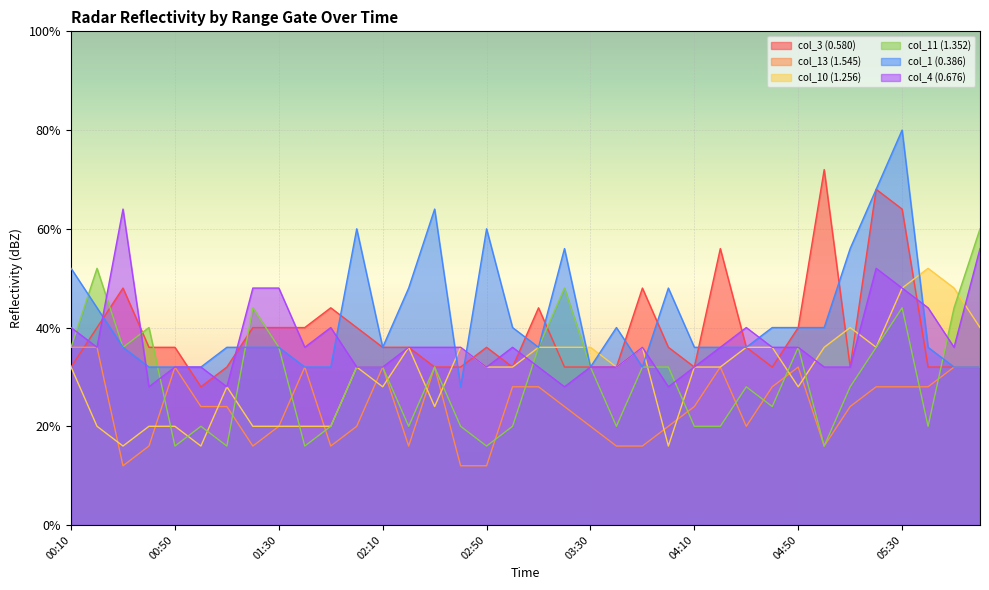

Between 01:50 and 03:00, which series saw the biggest shift?

col_3 (0.580)